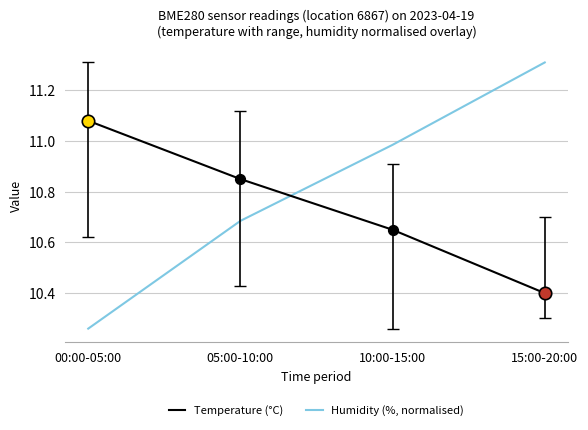

Which series has the largest range (max minus min)?

Humidity (%, normalised)